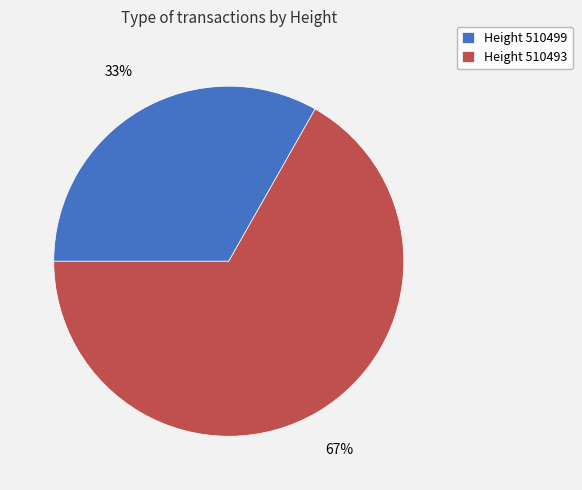

Rank the categories by value from highest to lowest.

Height 510493, Height 510499